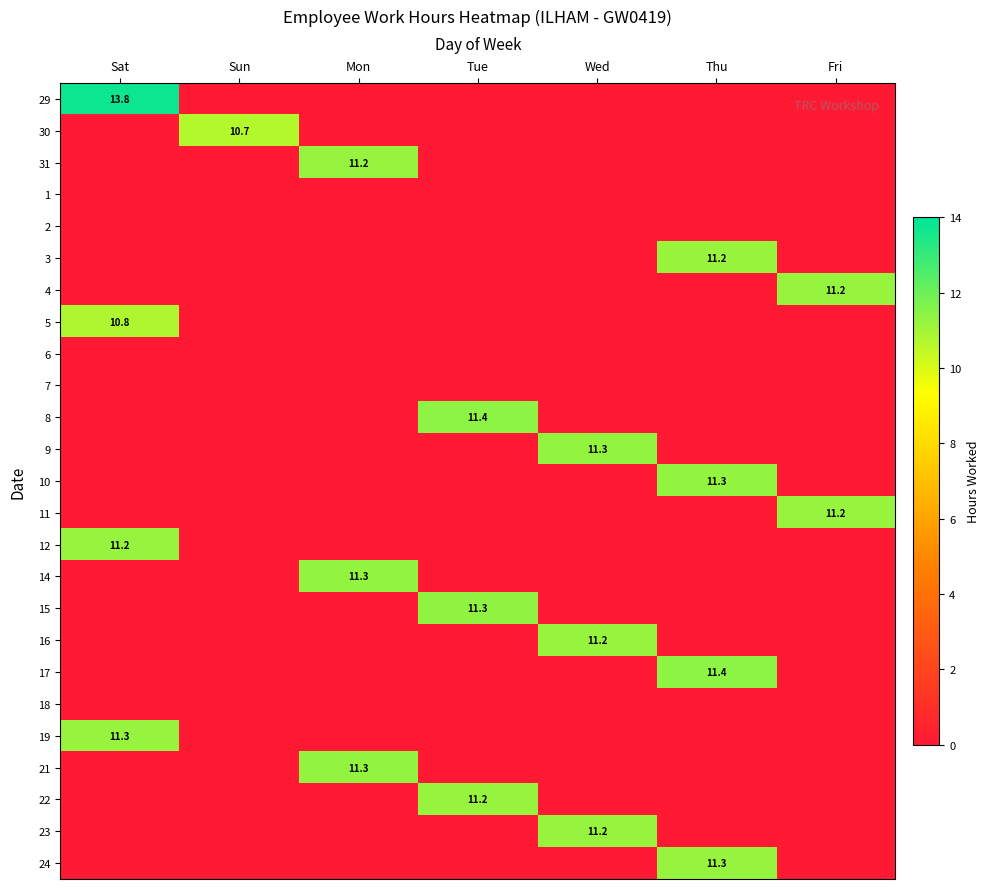

True or false: 23 has a value of 7.1 at Wed.

False